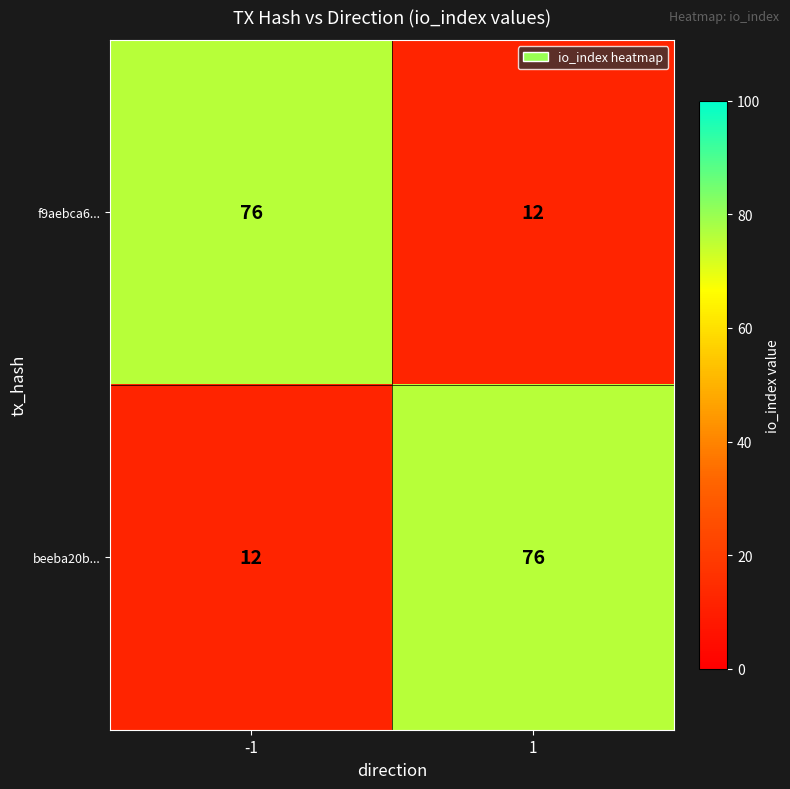

What is the average value of the beeba20b... series?

44